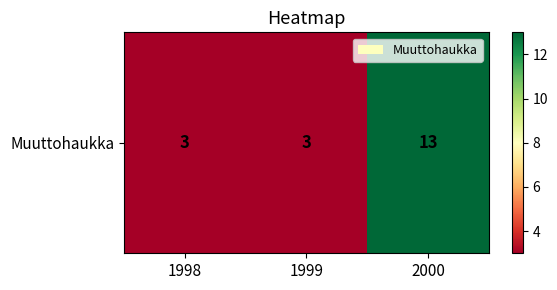

How many values exceed 3?

1